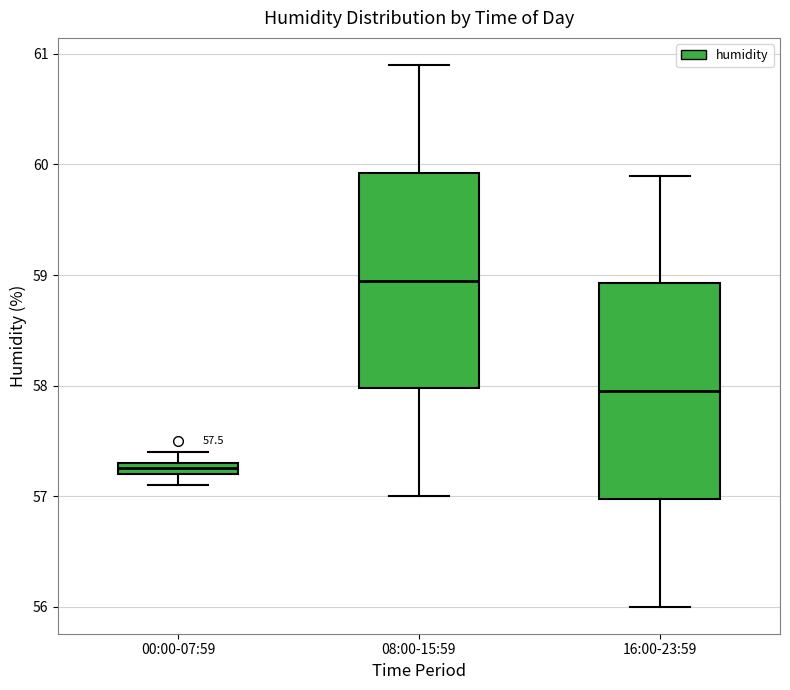

Which box has the highest median line?

08:00-15:59